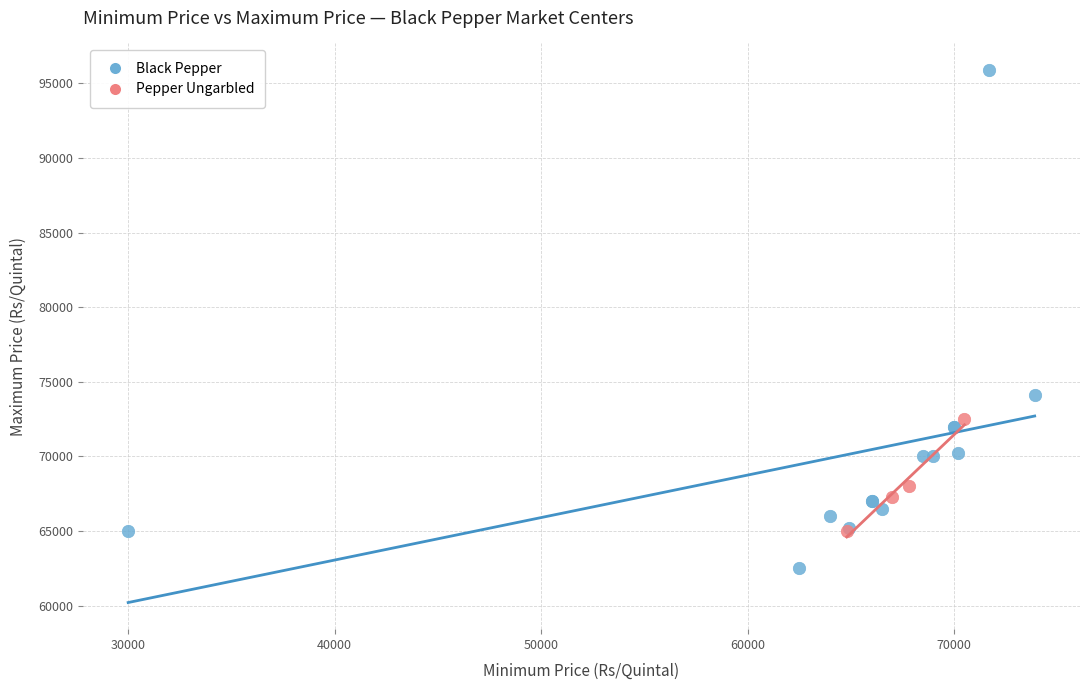

Which series has the largest Y range (max minus min)?

Black Pepper